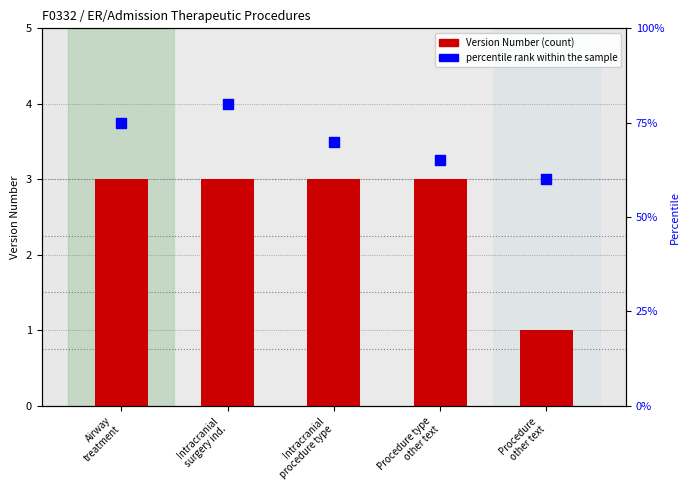

At which category is the sum across all series the highest?

Intracranial
surgery ind.